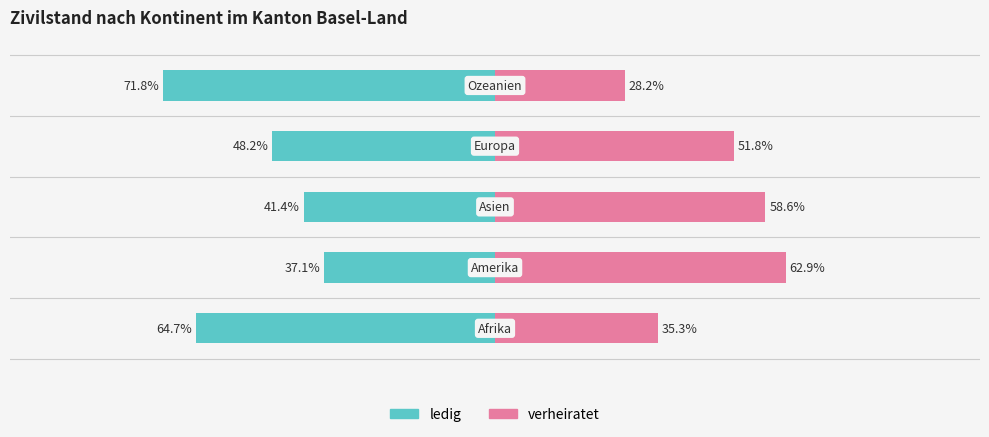

How many series are shown in this chart?

2